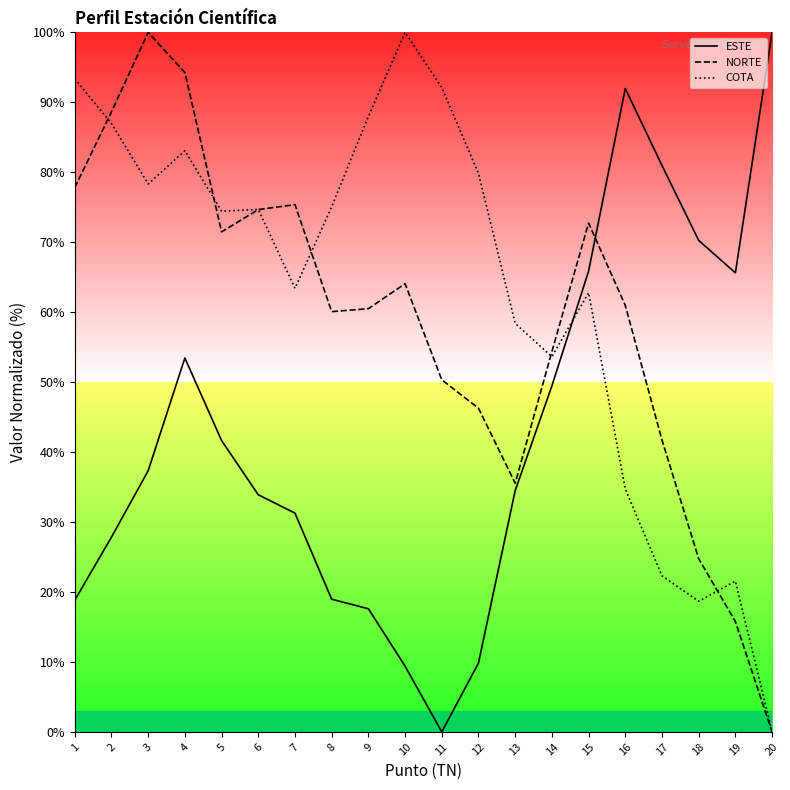

Does the chart display data point markers on the line(s)?

No